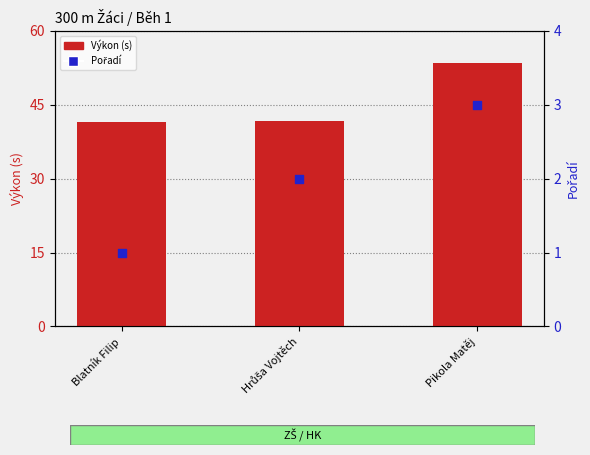

Which series has the largest total across all categories?

Výkon (s)